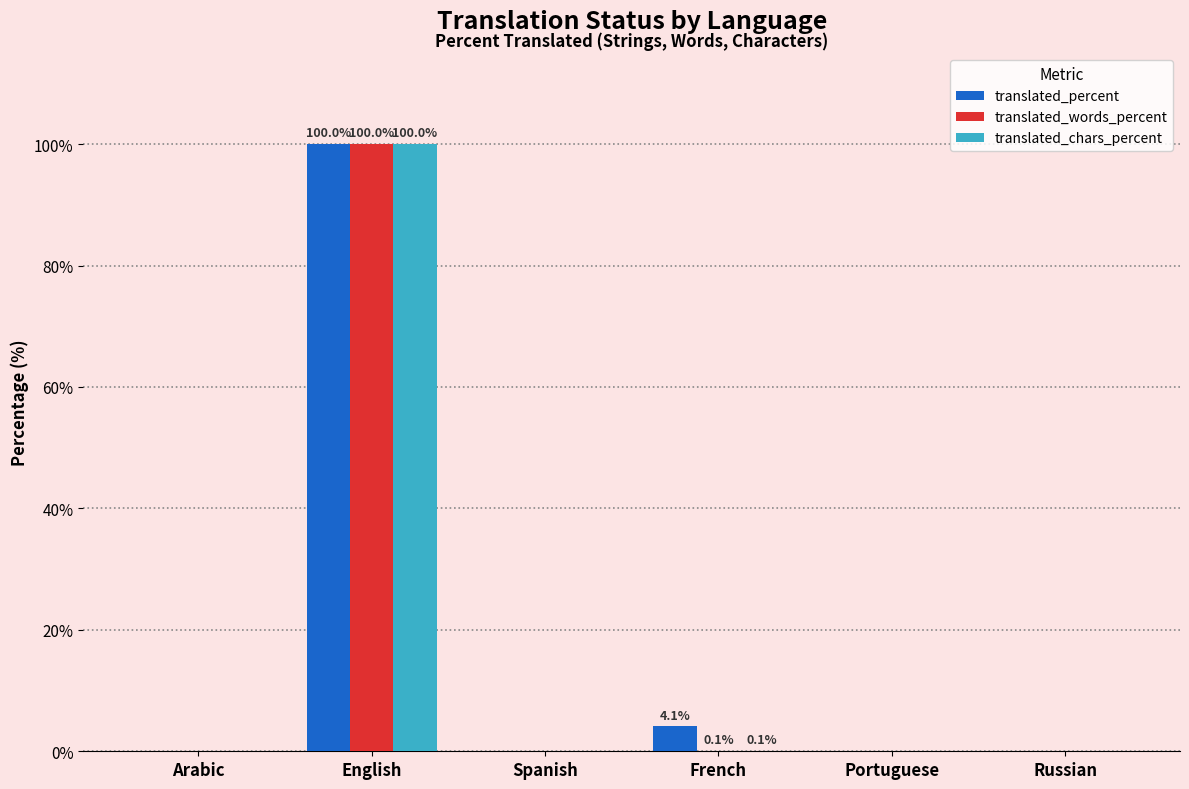

Read the translated_chars_percent value at French.

0.1